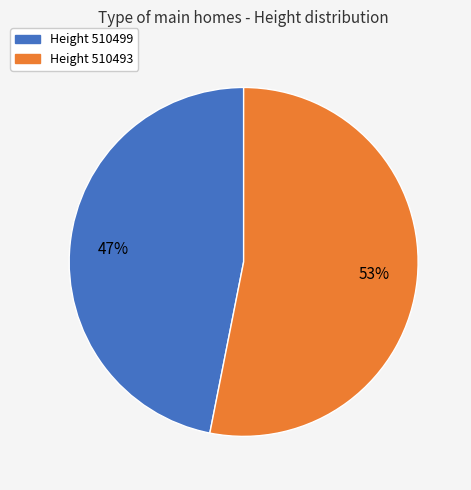

To the nearest percent, what is the difference between the largest and smallest slice percentages?

6%